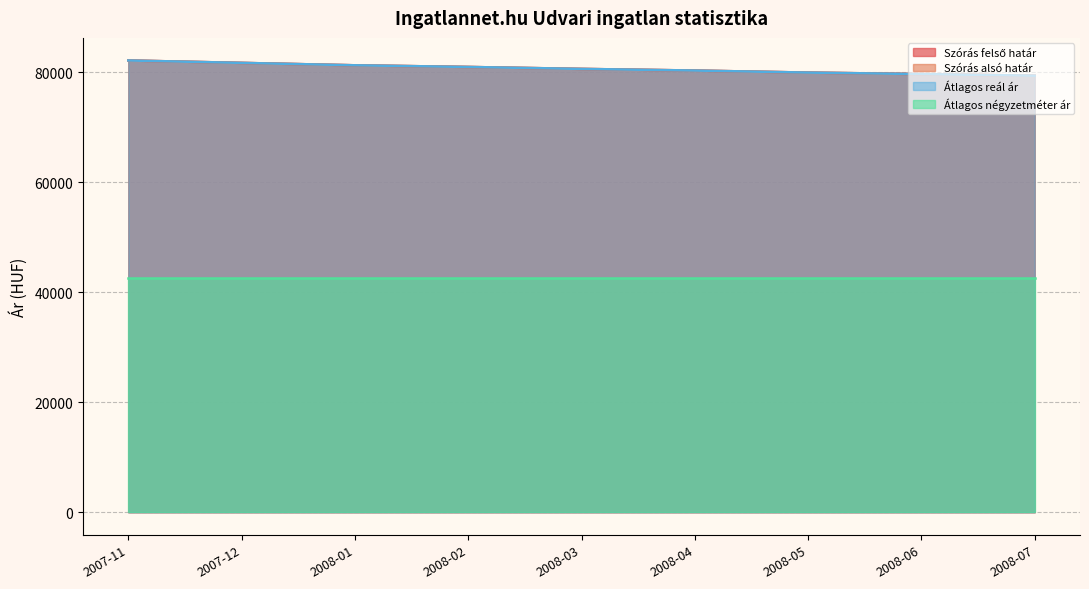

What is the difference between the second highest and minimum values in the Szórás felső határ series?

2326